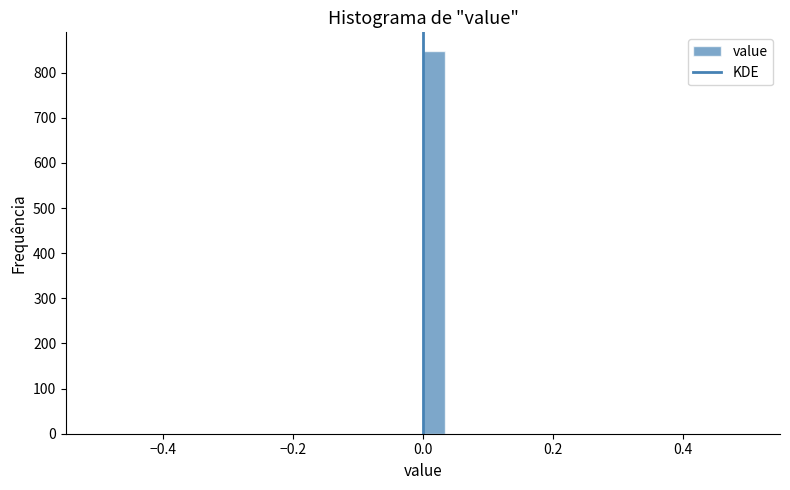

Around what value on the x-axis is the tallest bar? Give the approximate position of its centre, as read against the axis.

0.02